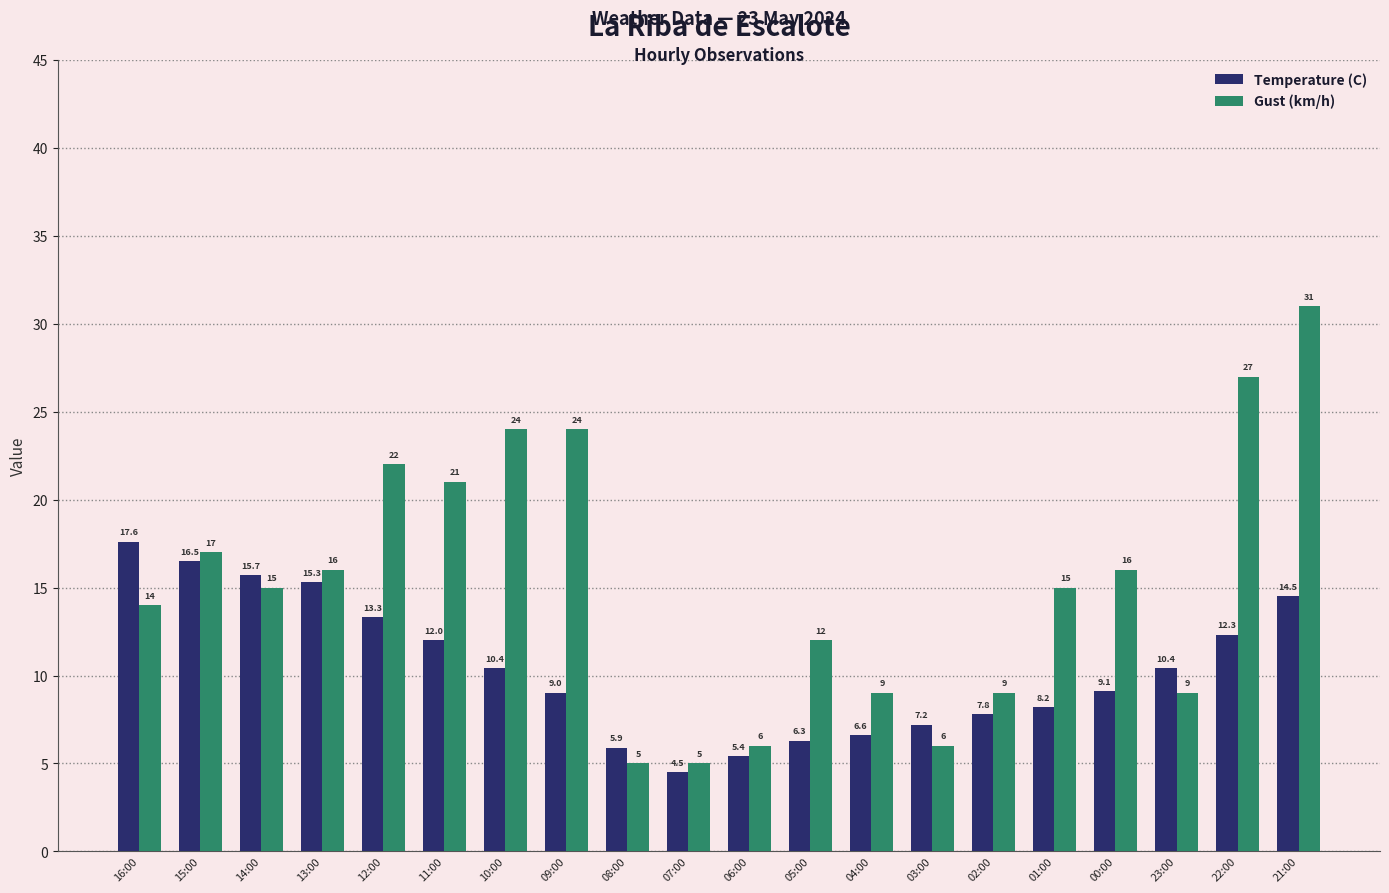

Which series has the largest range (max minus min)?

Gust (km/h)